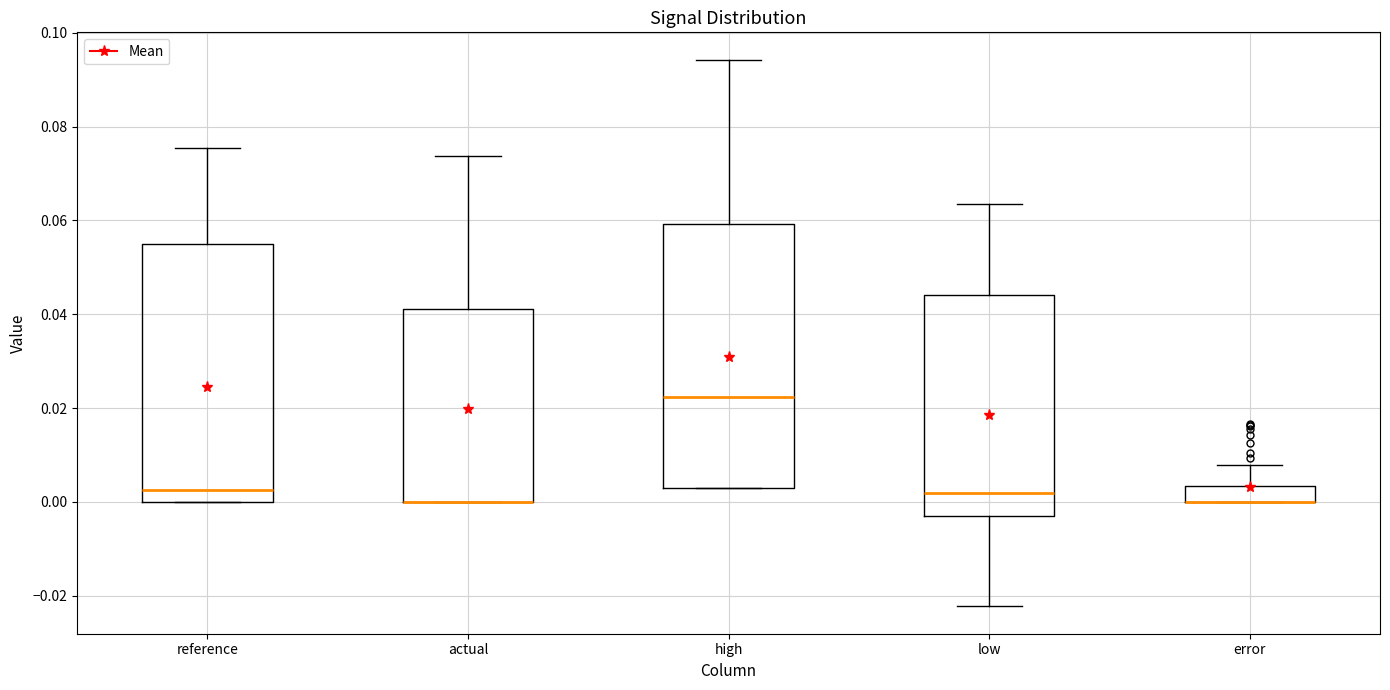

Where does the upper whisker of the box for high end on the y-axis? The values are not printed on the chart, so give them approximately, as read against the axis.

0.094